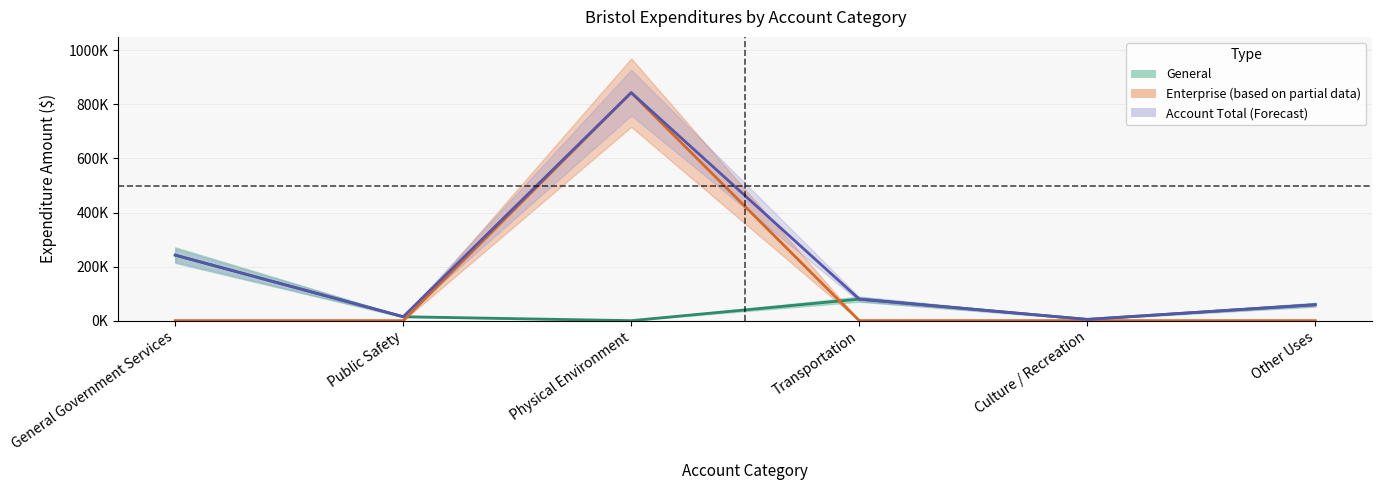

Which series has the widest spread of values?

Enterprise